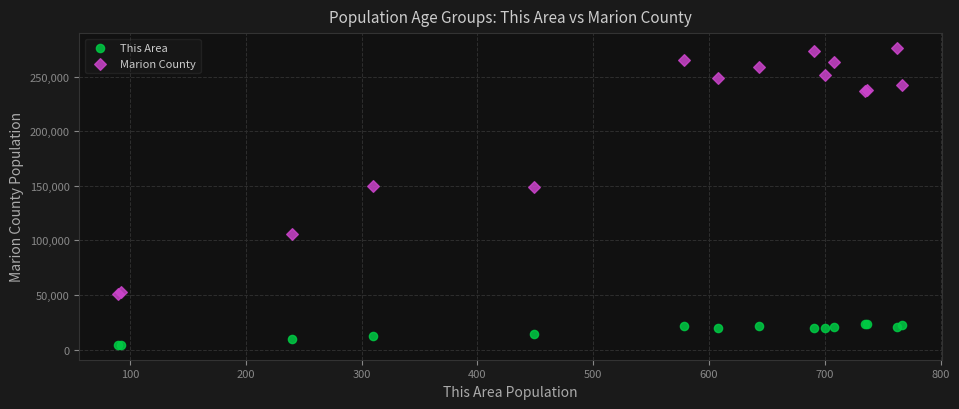

Which series has the largest Y range (max minus min)?

Marion County